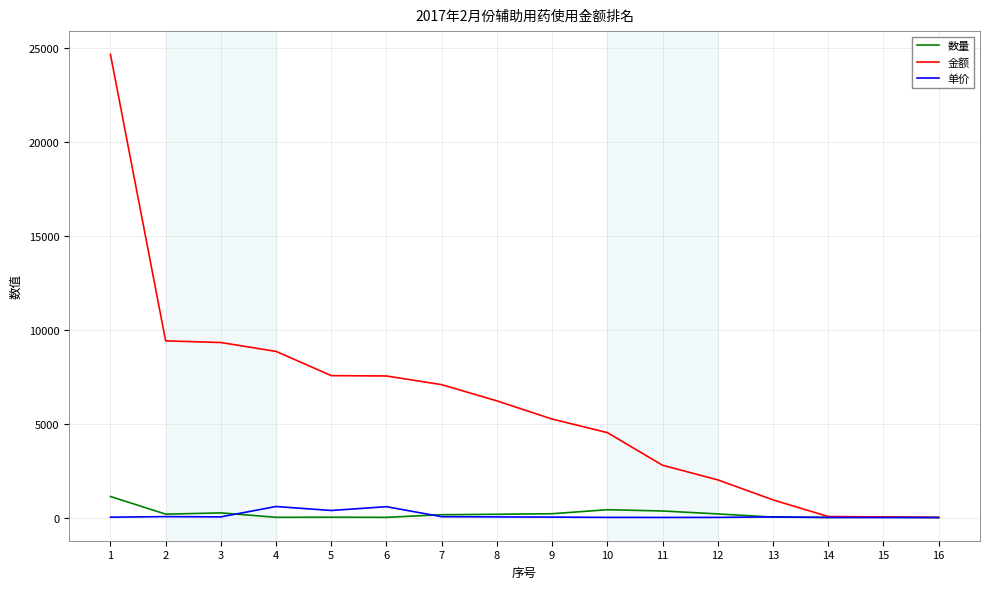

What is the difference between the 数量 values at 9 and 13?

180.0